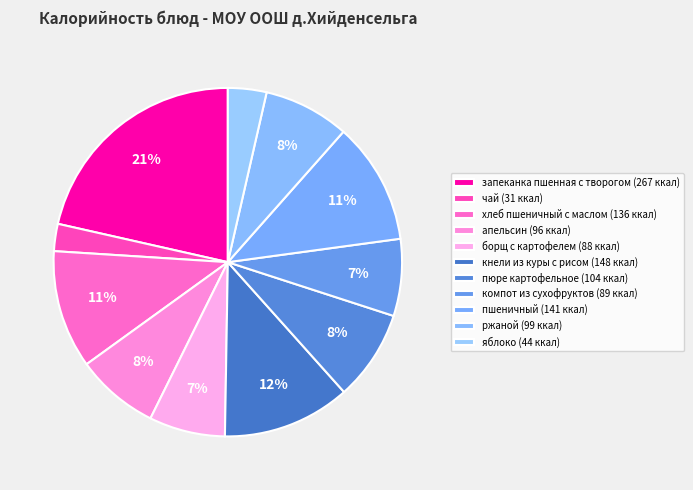

Which category has the biggest portion of the pie?

запеканка пшенная с творогом